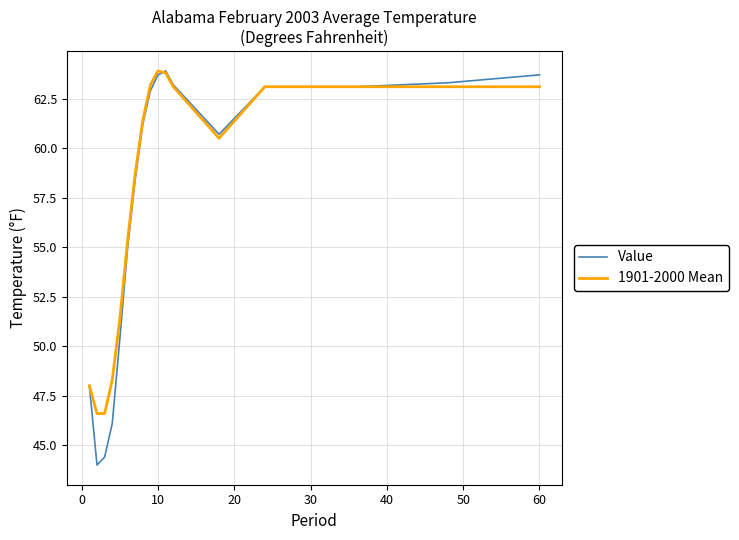

What is the maximum value for 1901-2000 Mean?

63.9